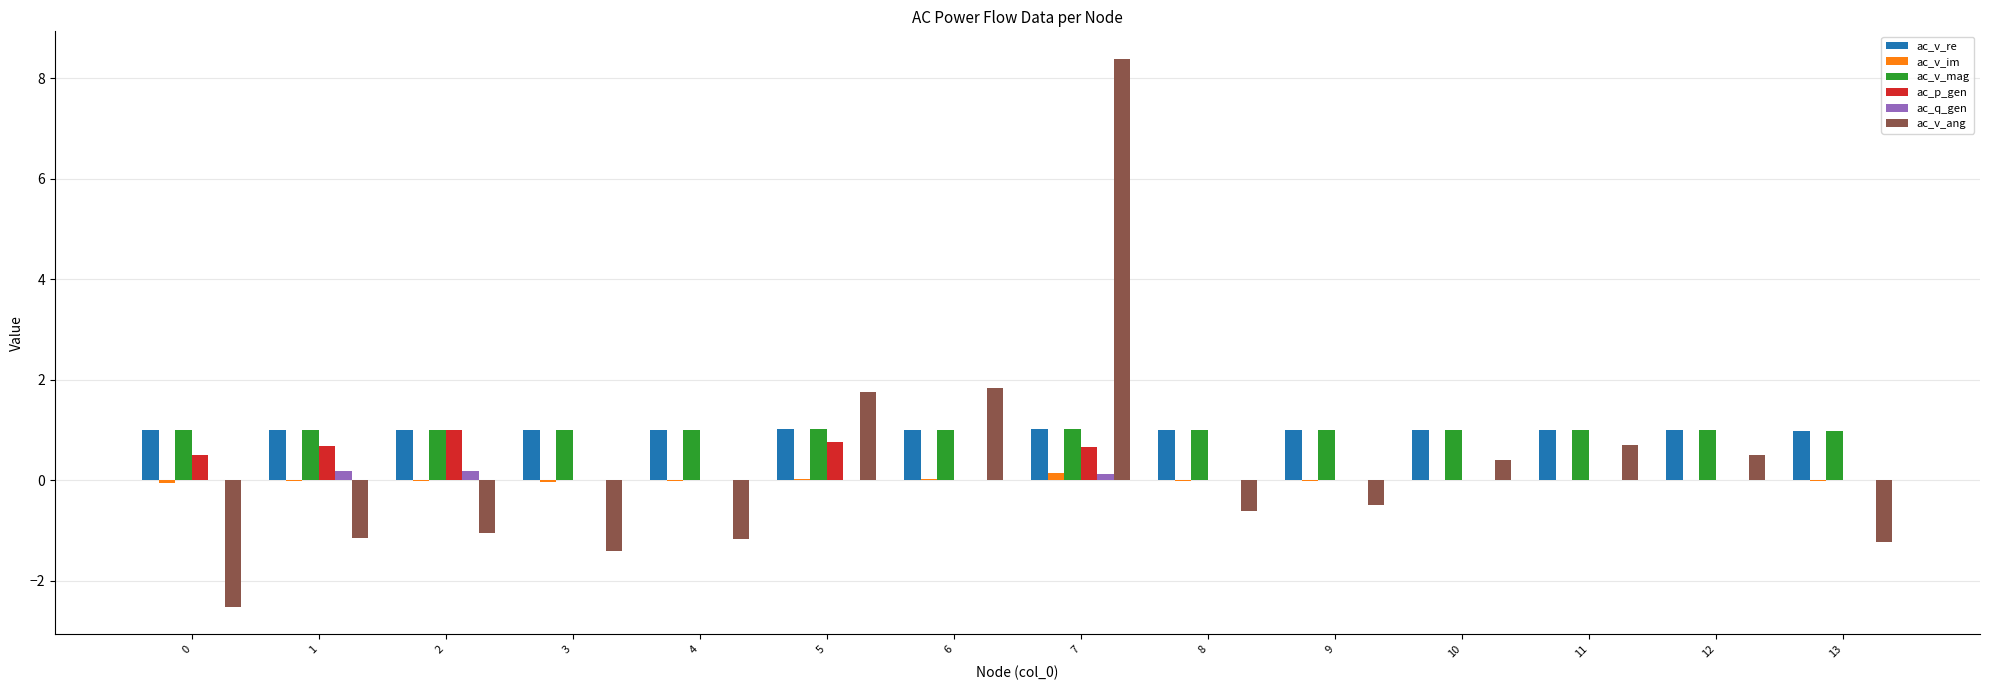

Which category has the highest value across all series?

7